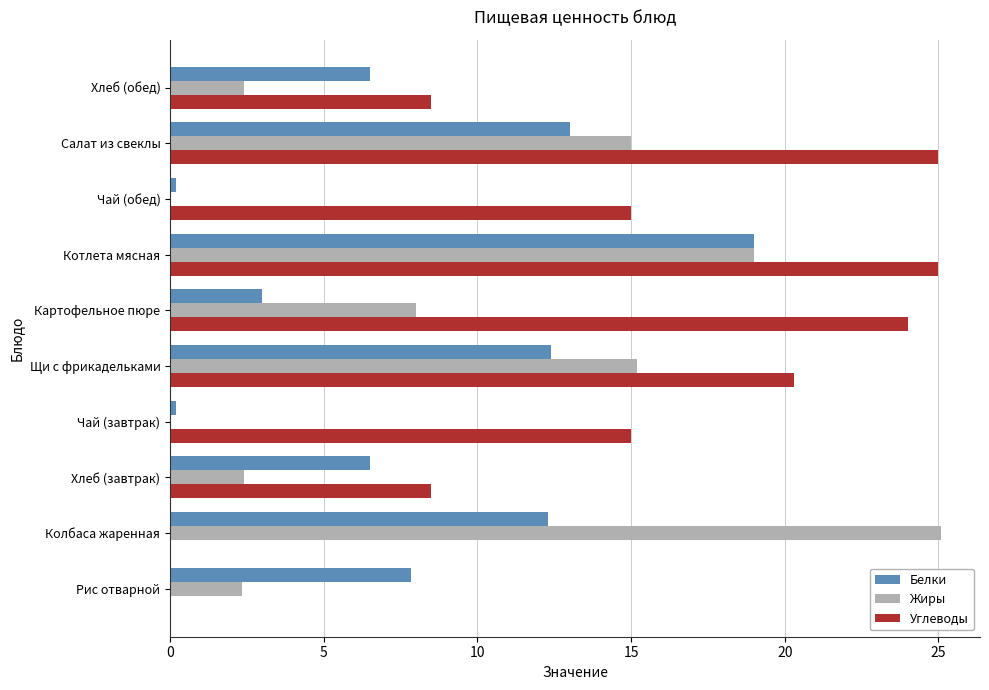

At which category is the sum across all series the highest?

Котлета мясная